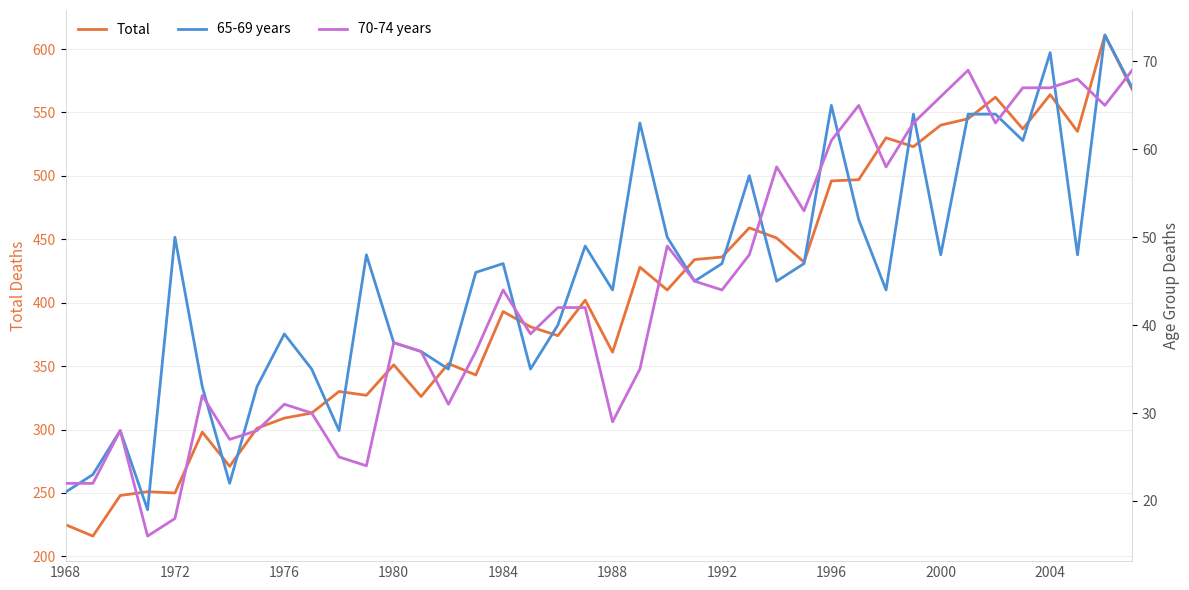

At 11, list the series in order from largest to smallest.

Total, 65-69 years, 70-74 years